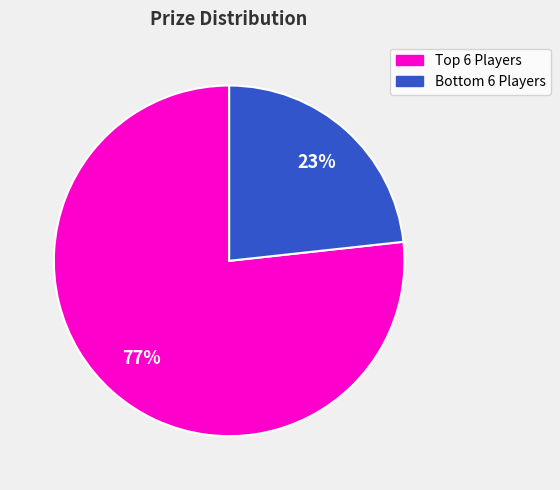

Is there a majority slice in this chart?

Yes